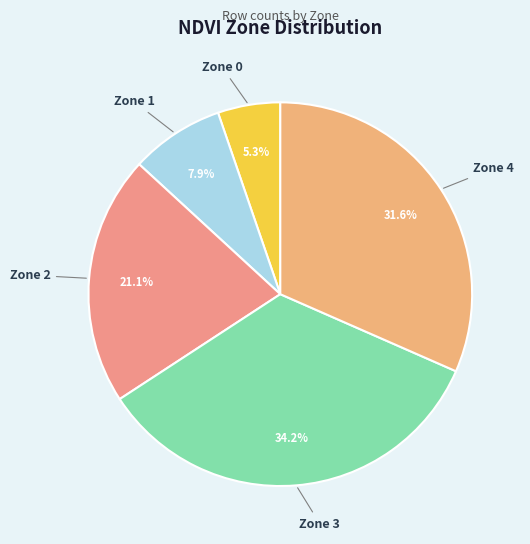

Between Zone 2 and Zone 1, which is larger?

Zone 2